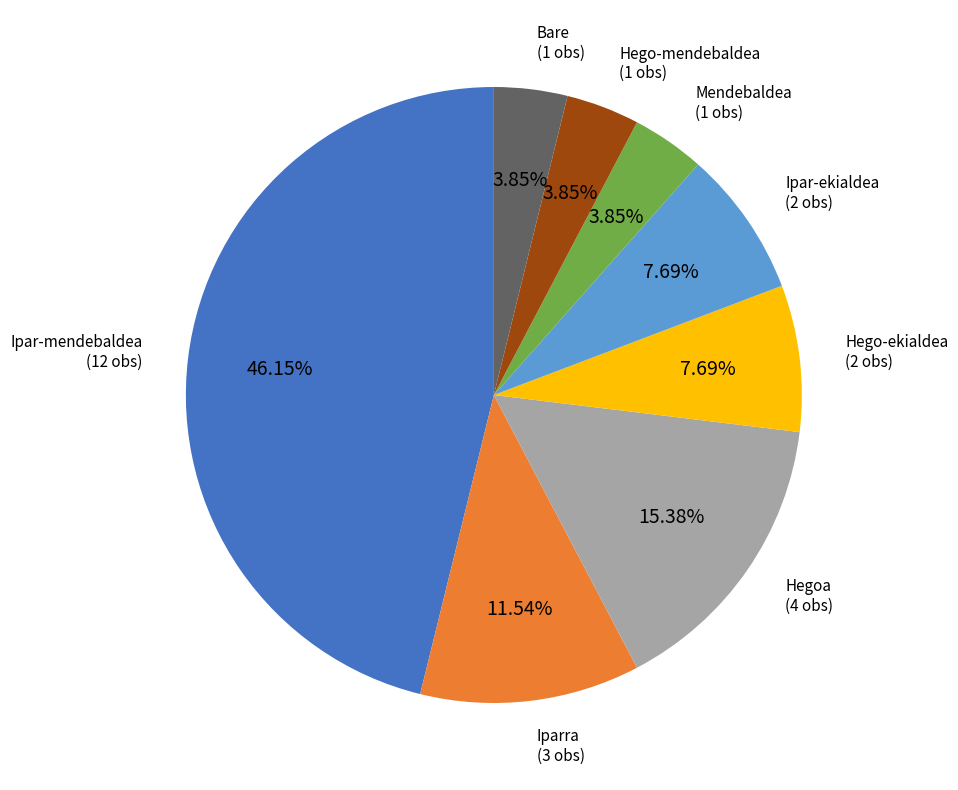

To the nearest percent, what is the combined percentage of Ipar-mendebaldea and Iparra?

58%